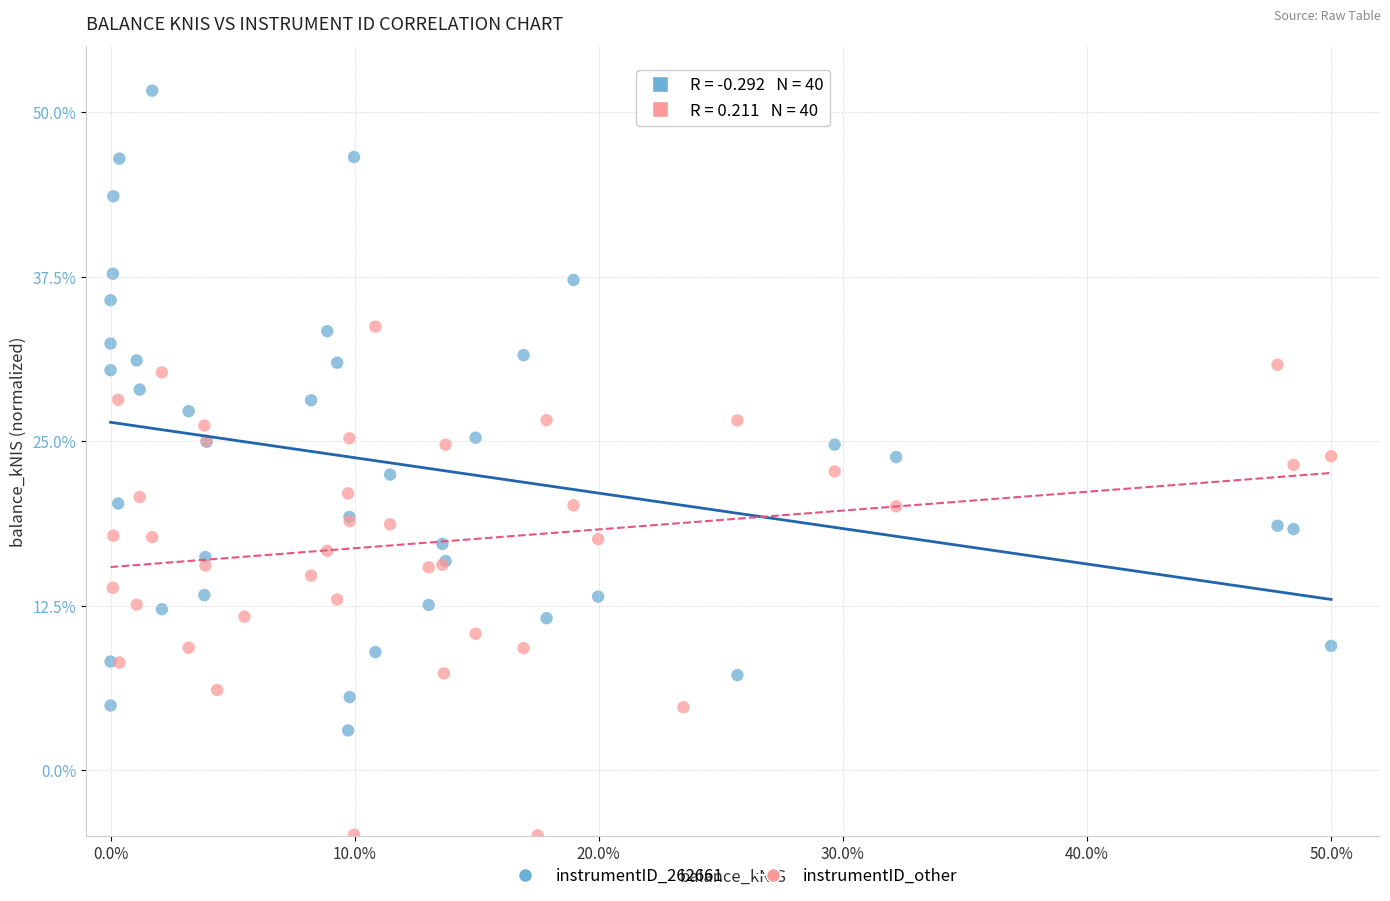

Which series reaches the minimum Y coordinate?

instrumentID_other